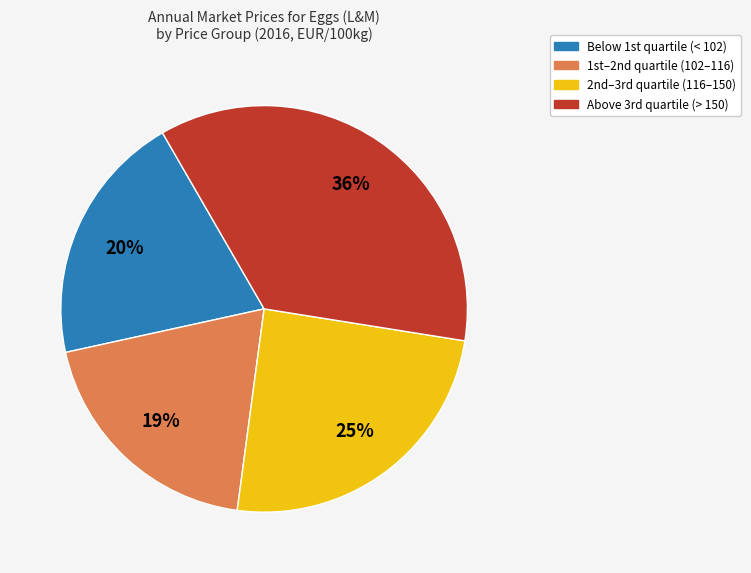

To the nearest percent, what is the average slice percentage?

25%